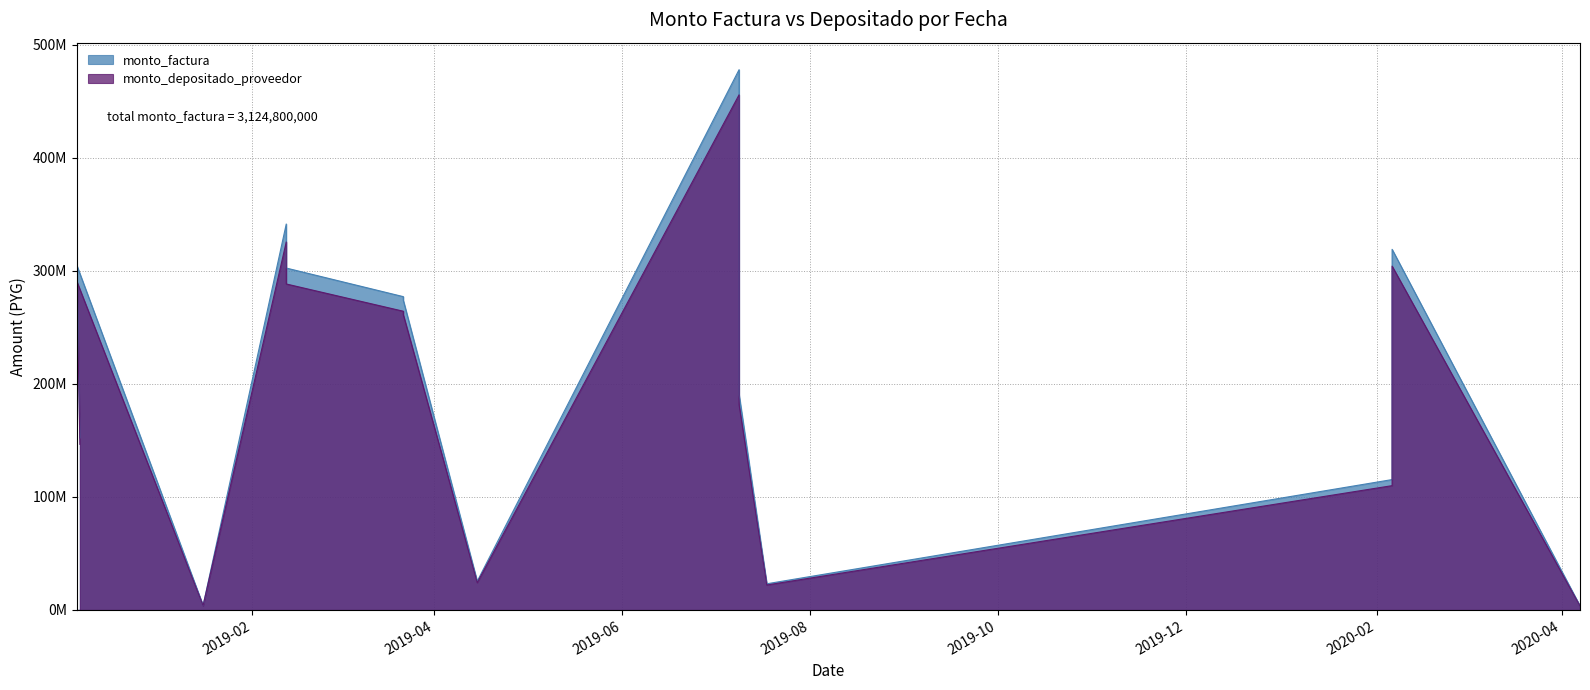

The value of monto_depositado_proveedor at 2019-07-09 is 244571136. True or false?

False